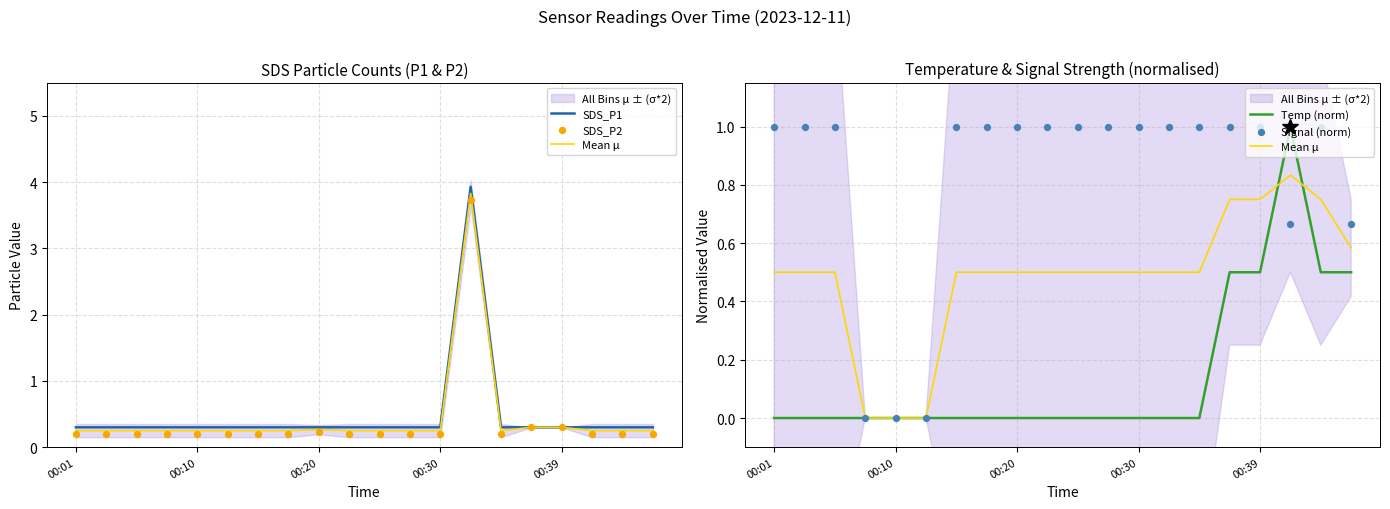

Which series reaches the minimum Y coordinate?

Mean μ